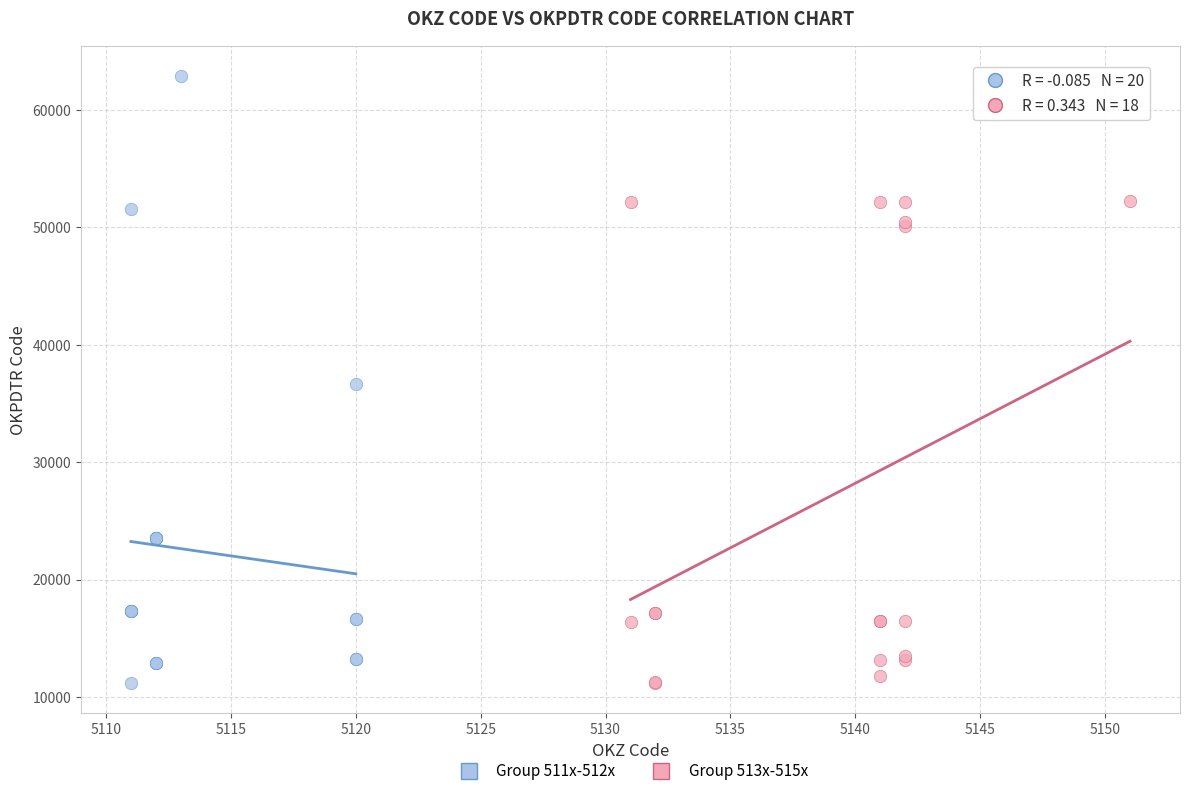

Which series has the largest Y range (max minus min)?

Group 511x-512x